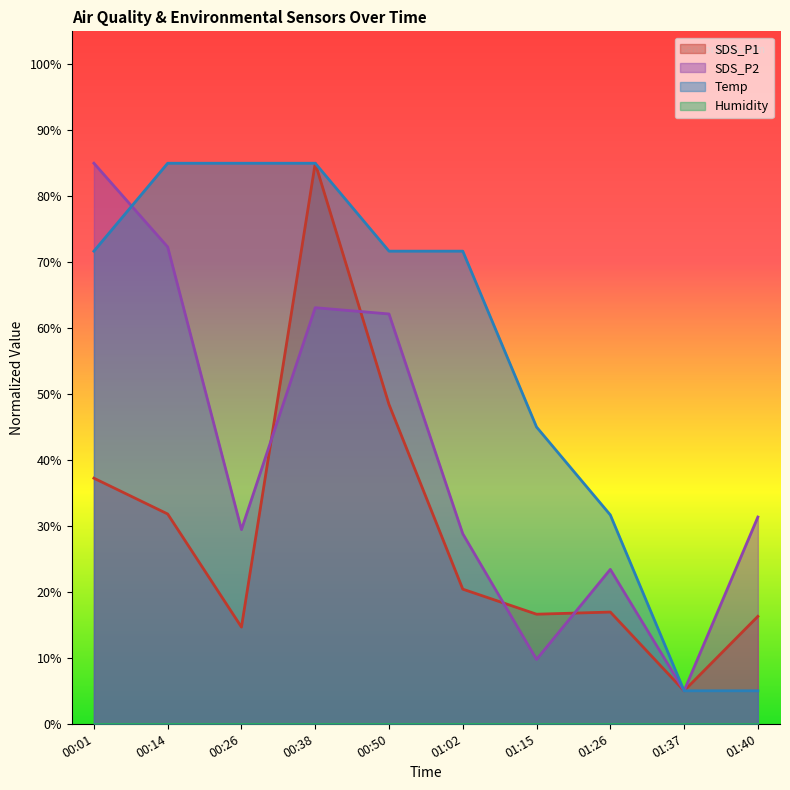

Reading left to right, what are all the values shown in this chart?

SDS_P1: 37.2	31.8	14.7	85.0	48.4	20.4	16.6	16.9	5.0	16.3
SDS_P2: 85.0	72.3	29.4	63.1	62.1	28.8	9.8	23.4	5.0	31.3
Temp: 71.7	85.0	85.0	85.0	71.7	71.7	45.0	31.7	5.0	5.0